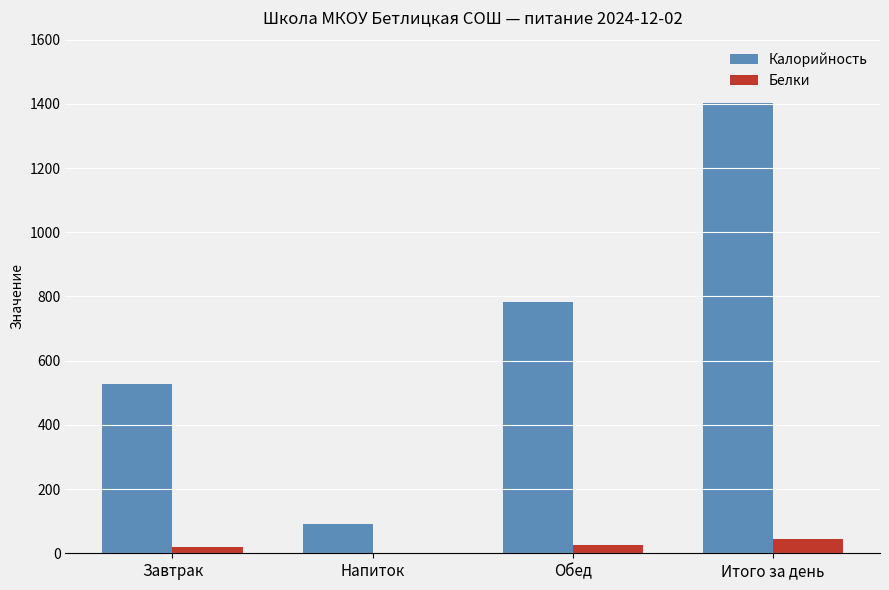

Which series changed the most between Завтрак and Напиток?

Калорийность